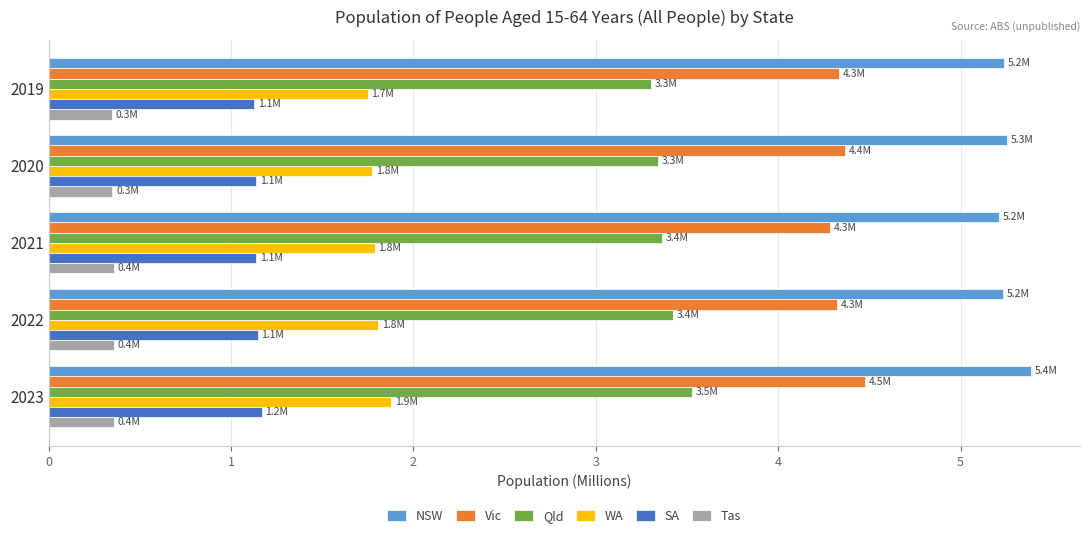

Is the value of Qld at 2022 greater than the value of NSW at 2022?

No